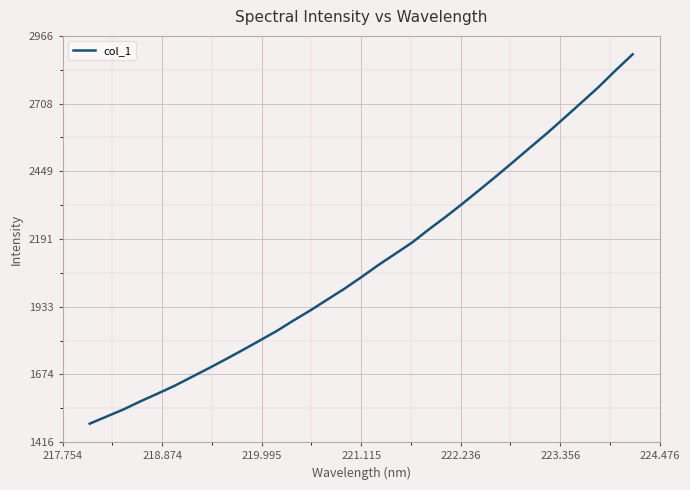

What is the minimum value shown in the chart?

1486.5